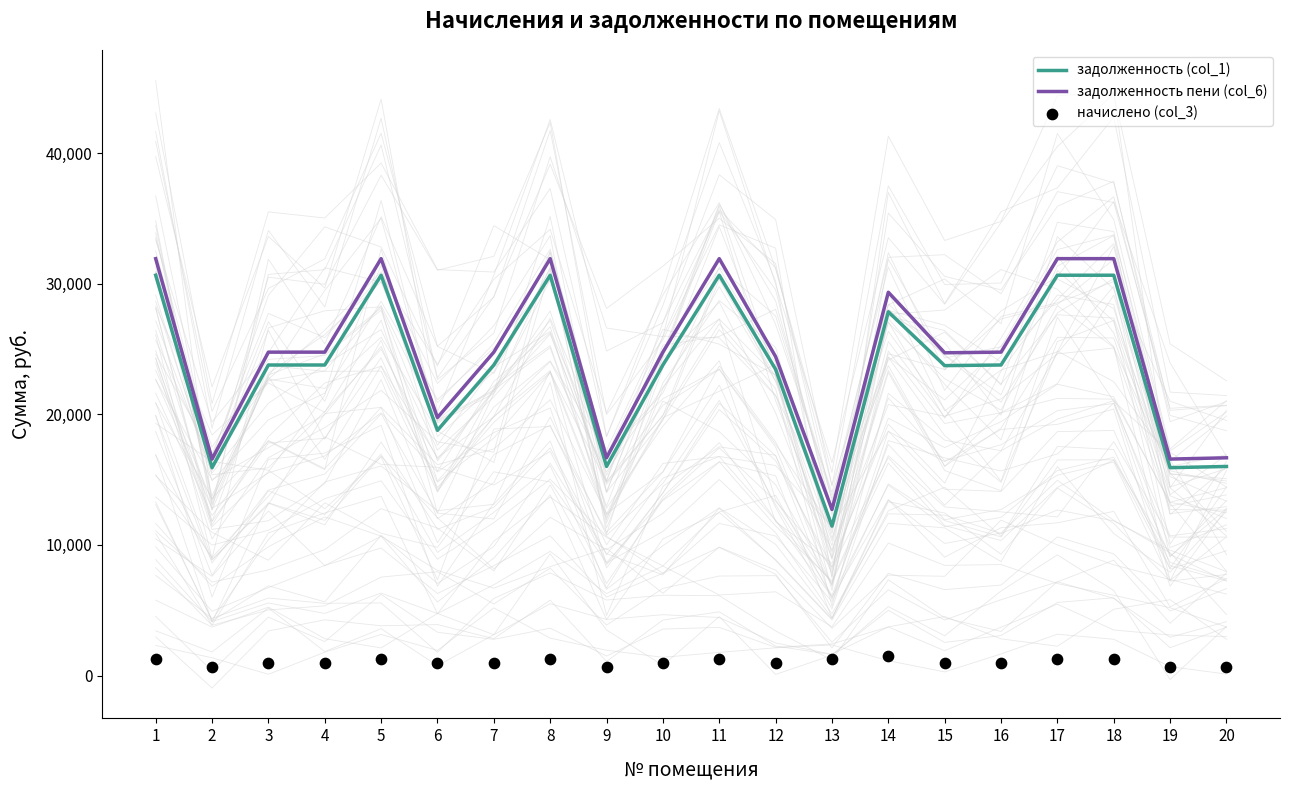

At which category is the sum across all series the highest?

1